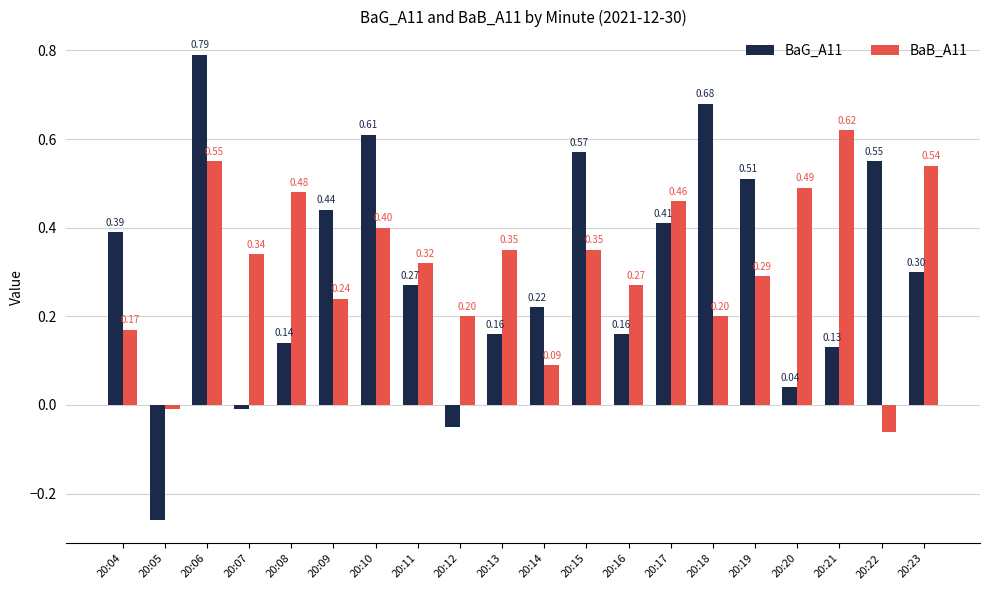

At 20:12, list the series in order from smallest to largest.

BaG_A11, BaB_A11